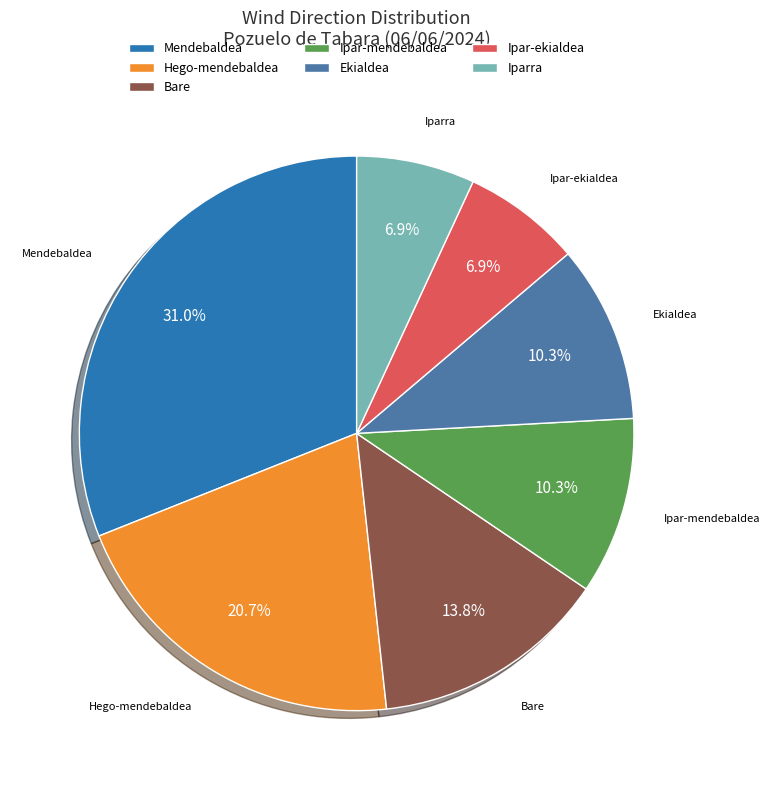

Is Bare the majority of the pie?

No